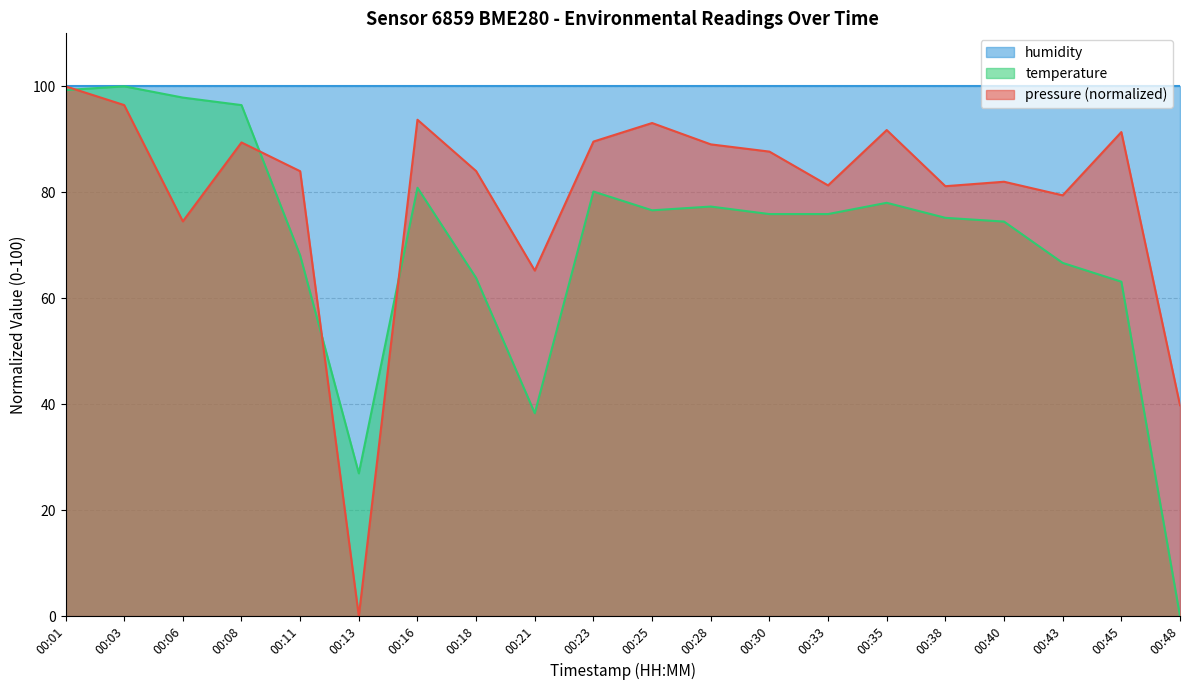

Is it true that temperature equals 38.3 at 00:21?

True